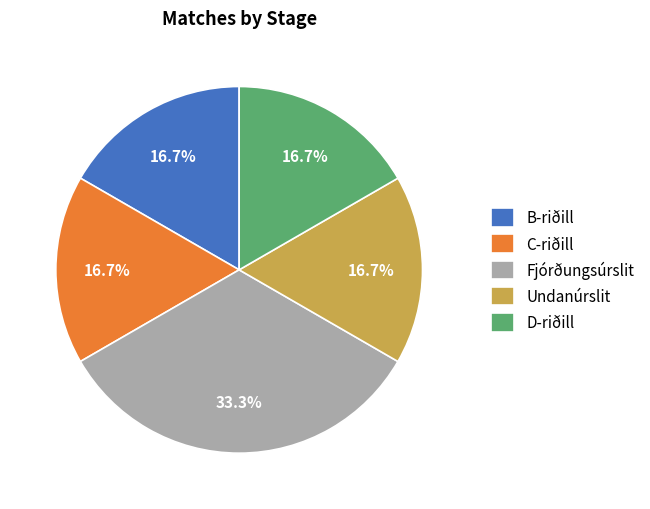

The Undanúrslit slice represents 31% of the pie. True or false?

False